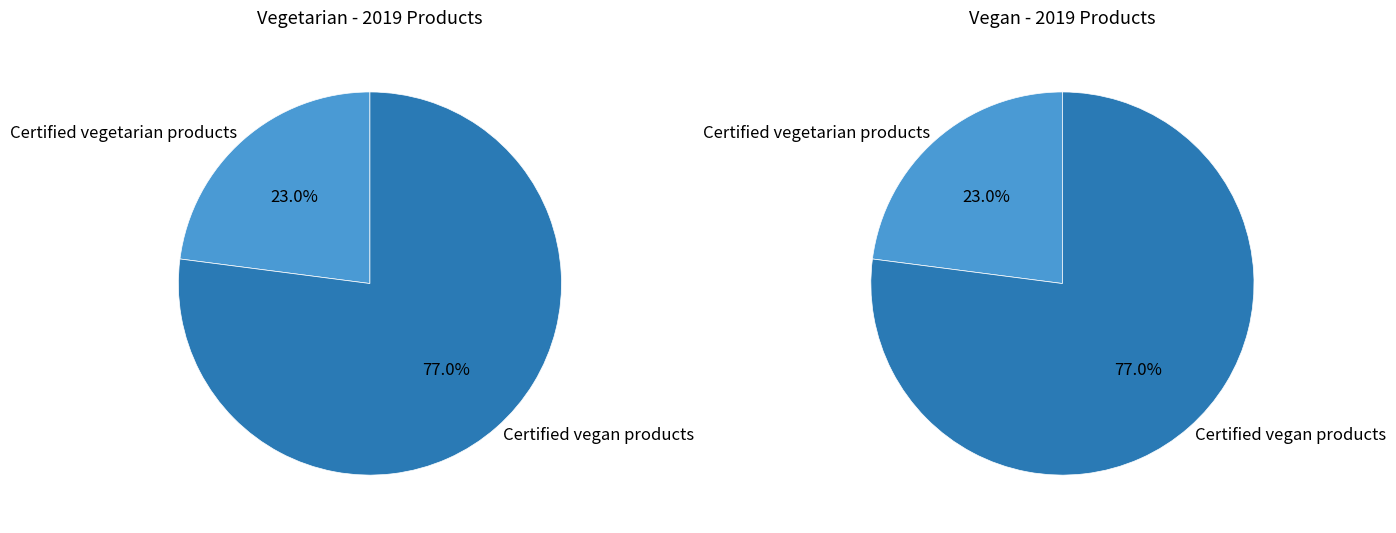

The Certified vegan products slice represents 85% of the pie. True or false?

False